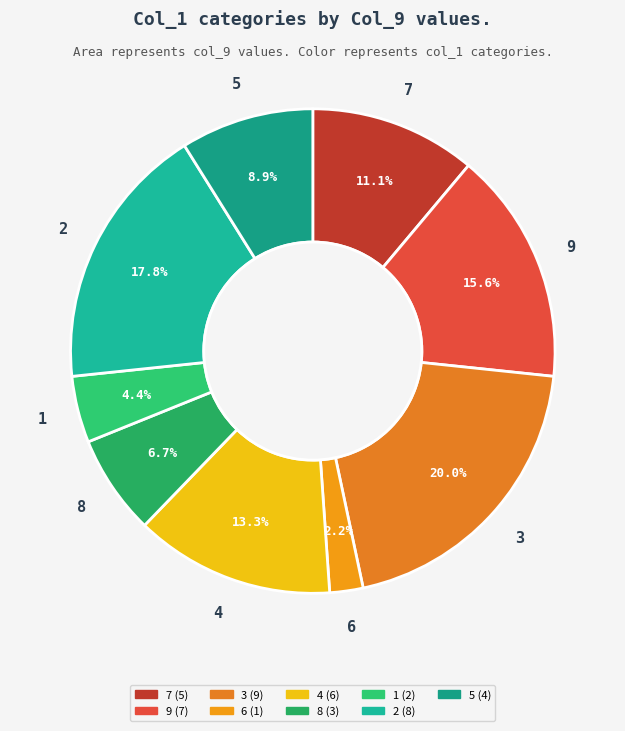

Rank the categories by value from highest to lowest.

3, 2, 9, 4, 7, 5, 8, 1, 6